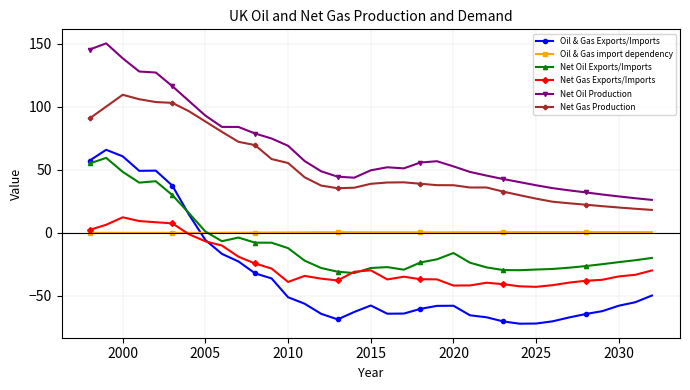

Which series has the largest total across all categories?

Net Oil Production